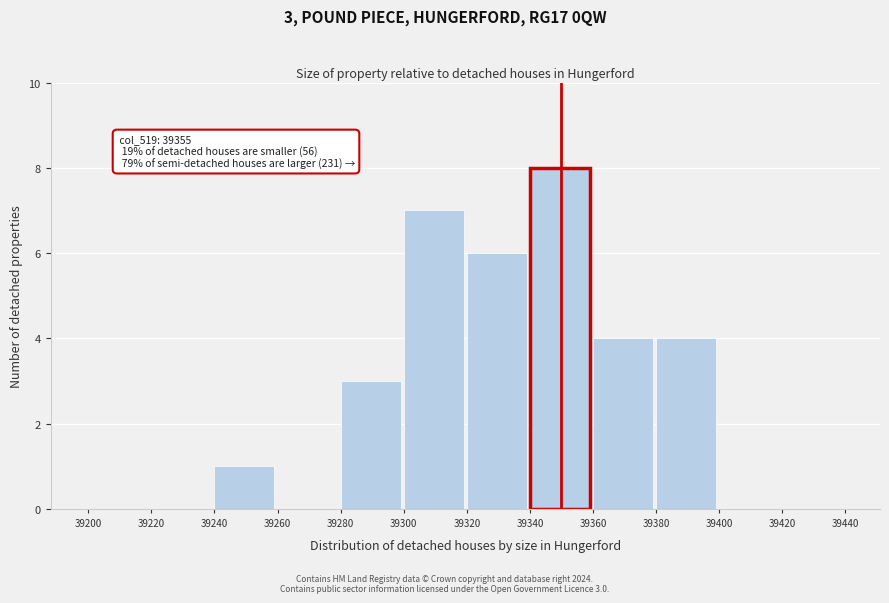

Over which range of the x-axis is the bar tallest?

39340 to 39360